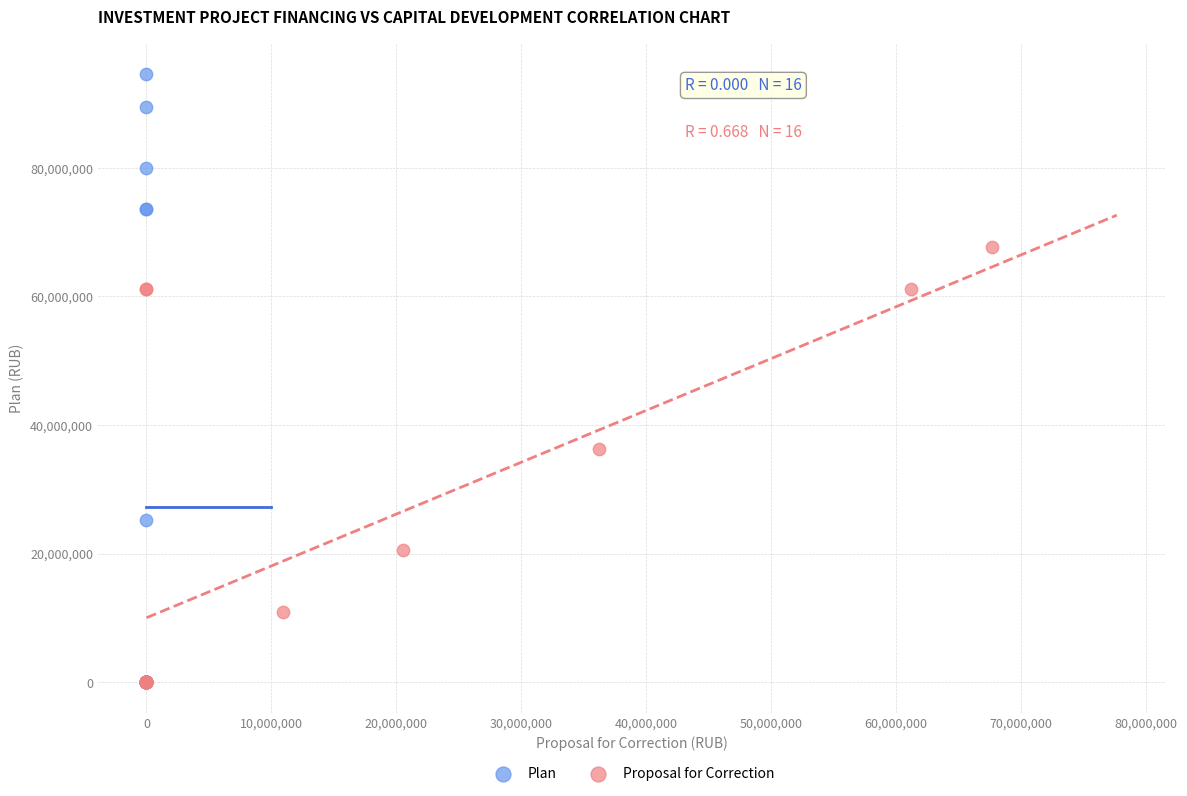

Which series has the widest spread of Y values?

Plan